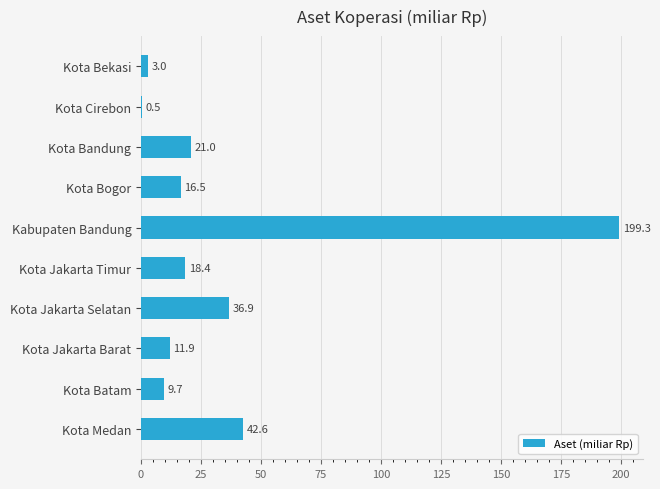

Which category has the highest value across all series?

Kabupaten Bandung